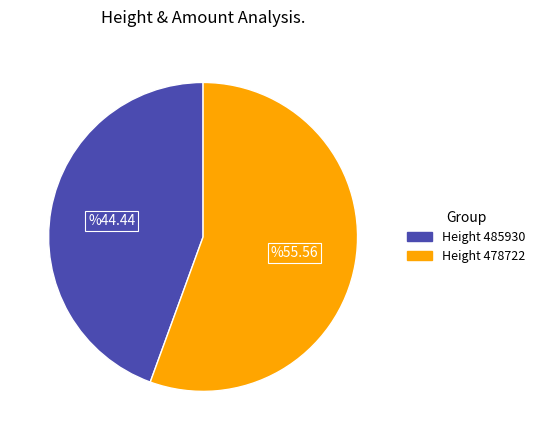

What is the smallest slice in the pie chart?

Height 485930